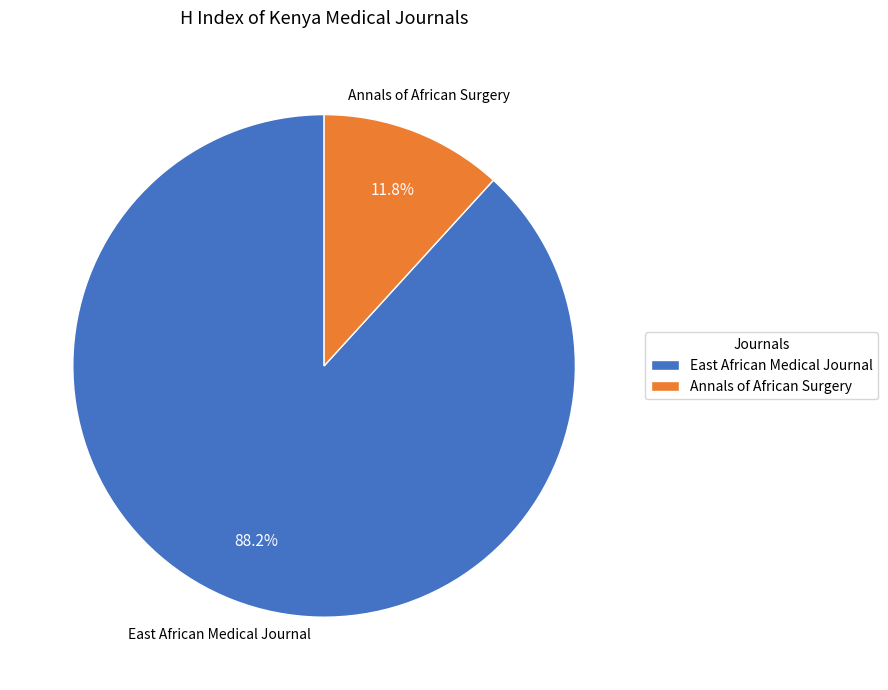

Which category has the smallest portion of the pie?

Annals of African Surgery